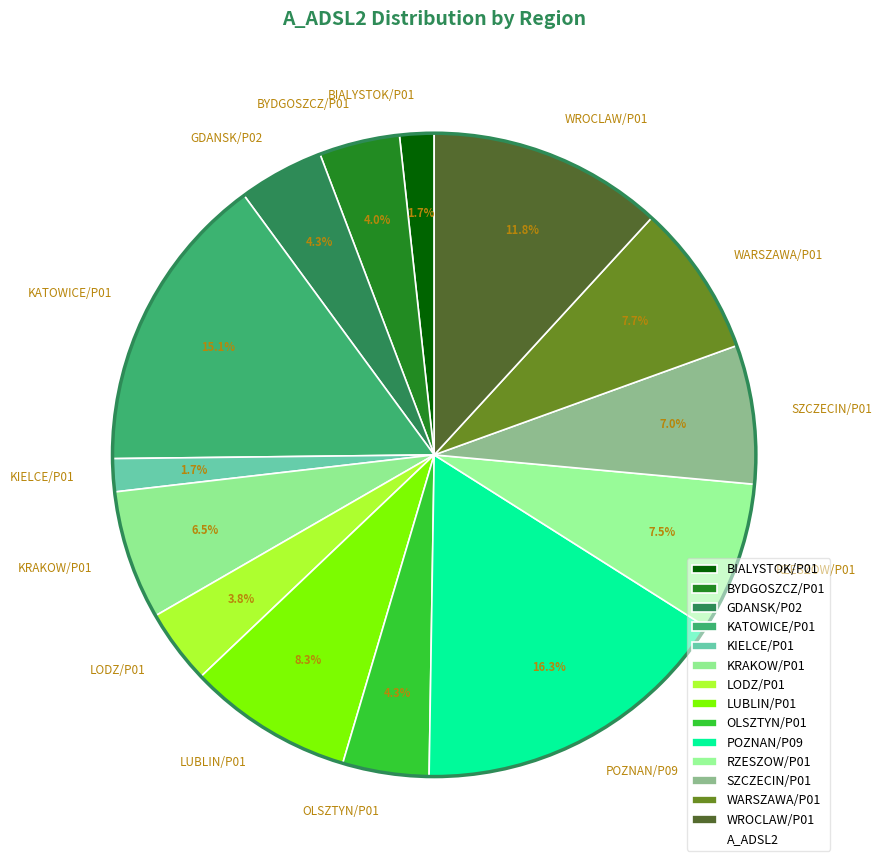

To the nearest percent, what is the combined percentage of KRAKOW/P01 and LUBLIN/P01?

15%